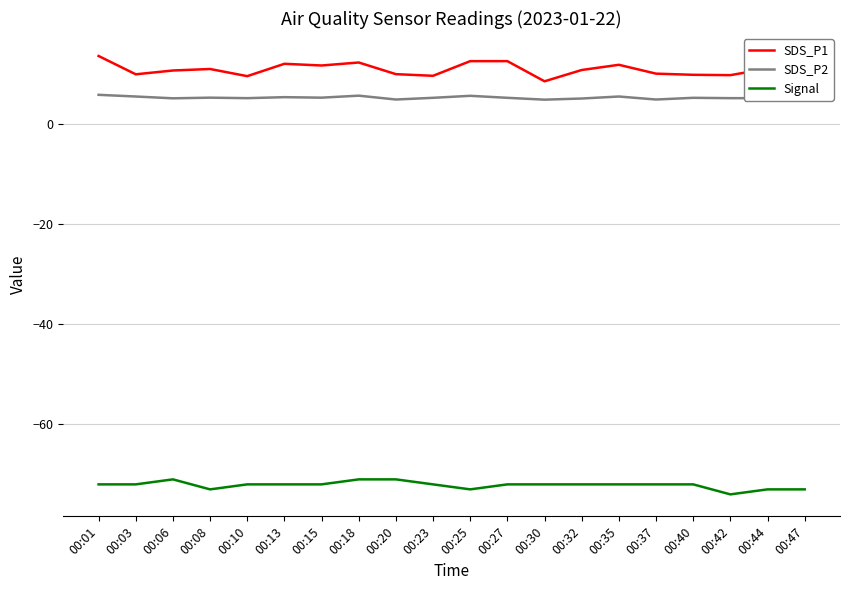

Is it true that SDS_P2 equals 3.4 at 00:32?

False